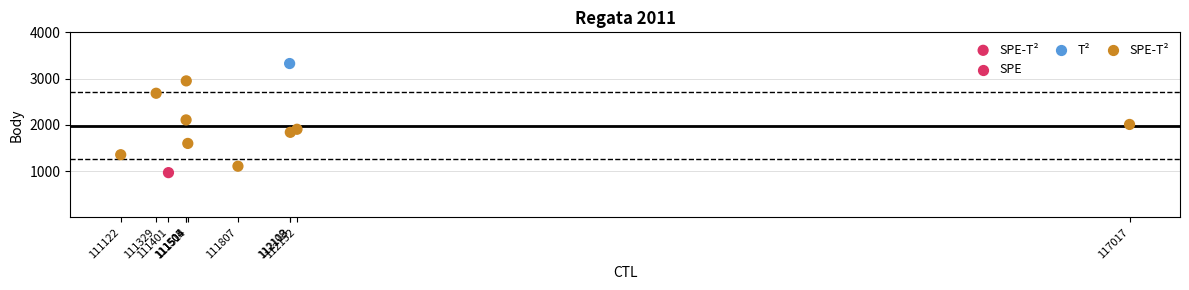

What is the average X value?

112143